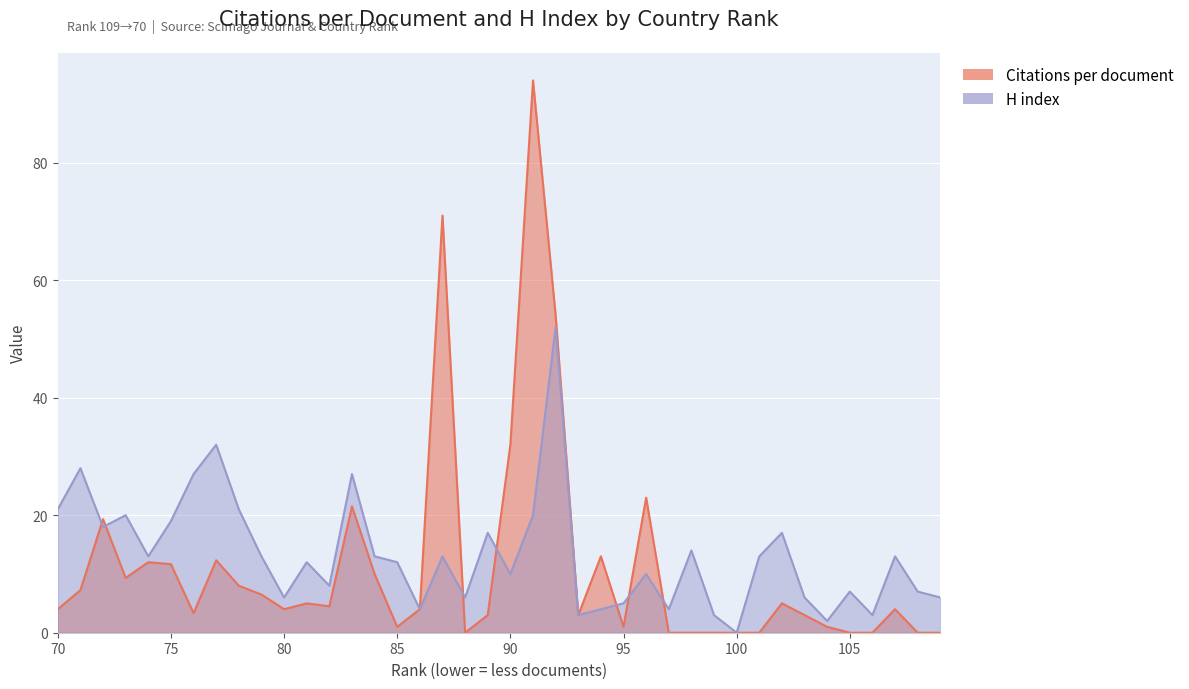

How many times do Citations per document and H index cross each other?

7